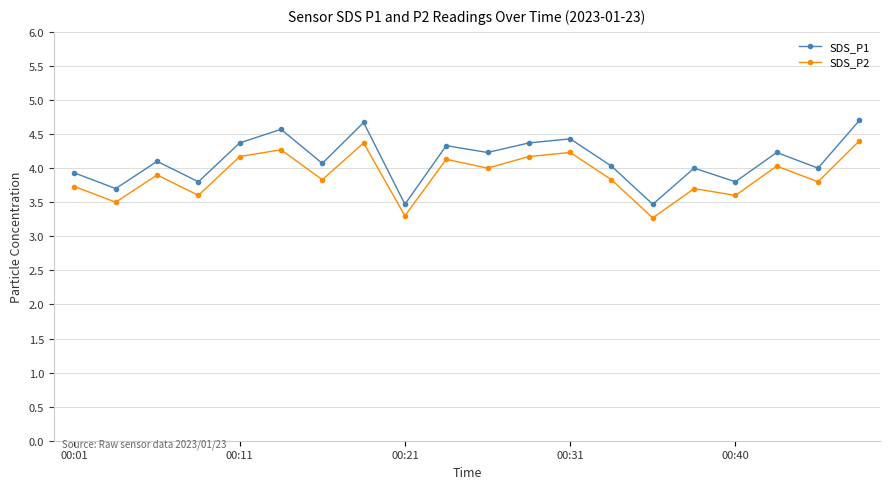

What is the value of the SDS_P1 point at the 15th from the left?

3.5